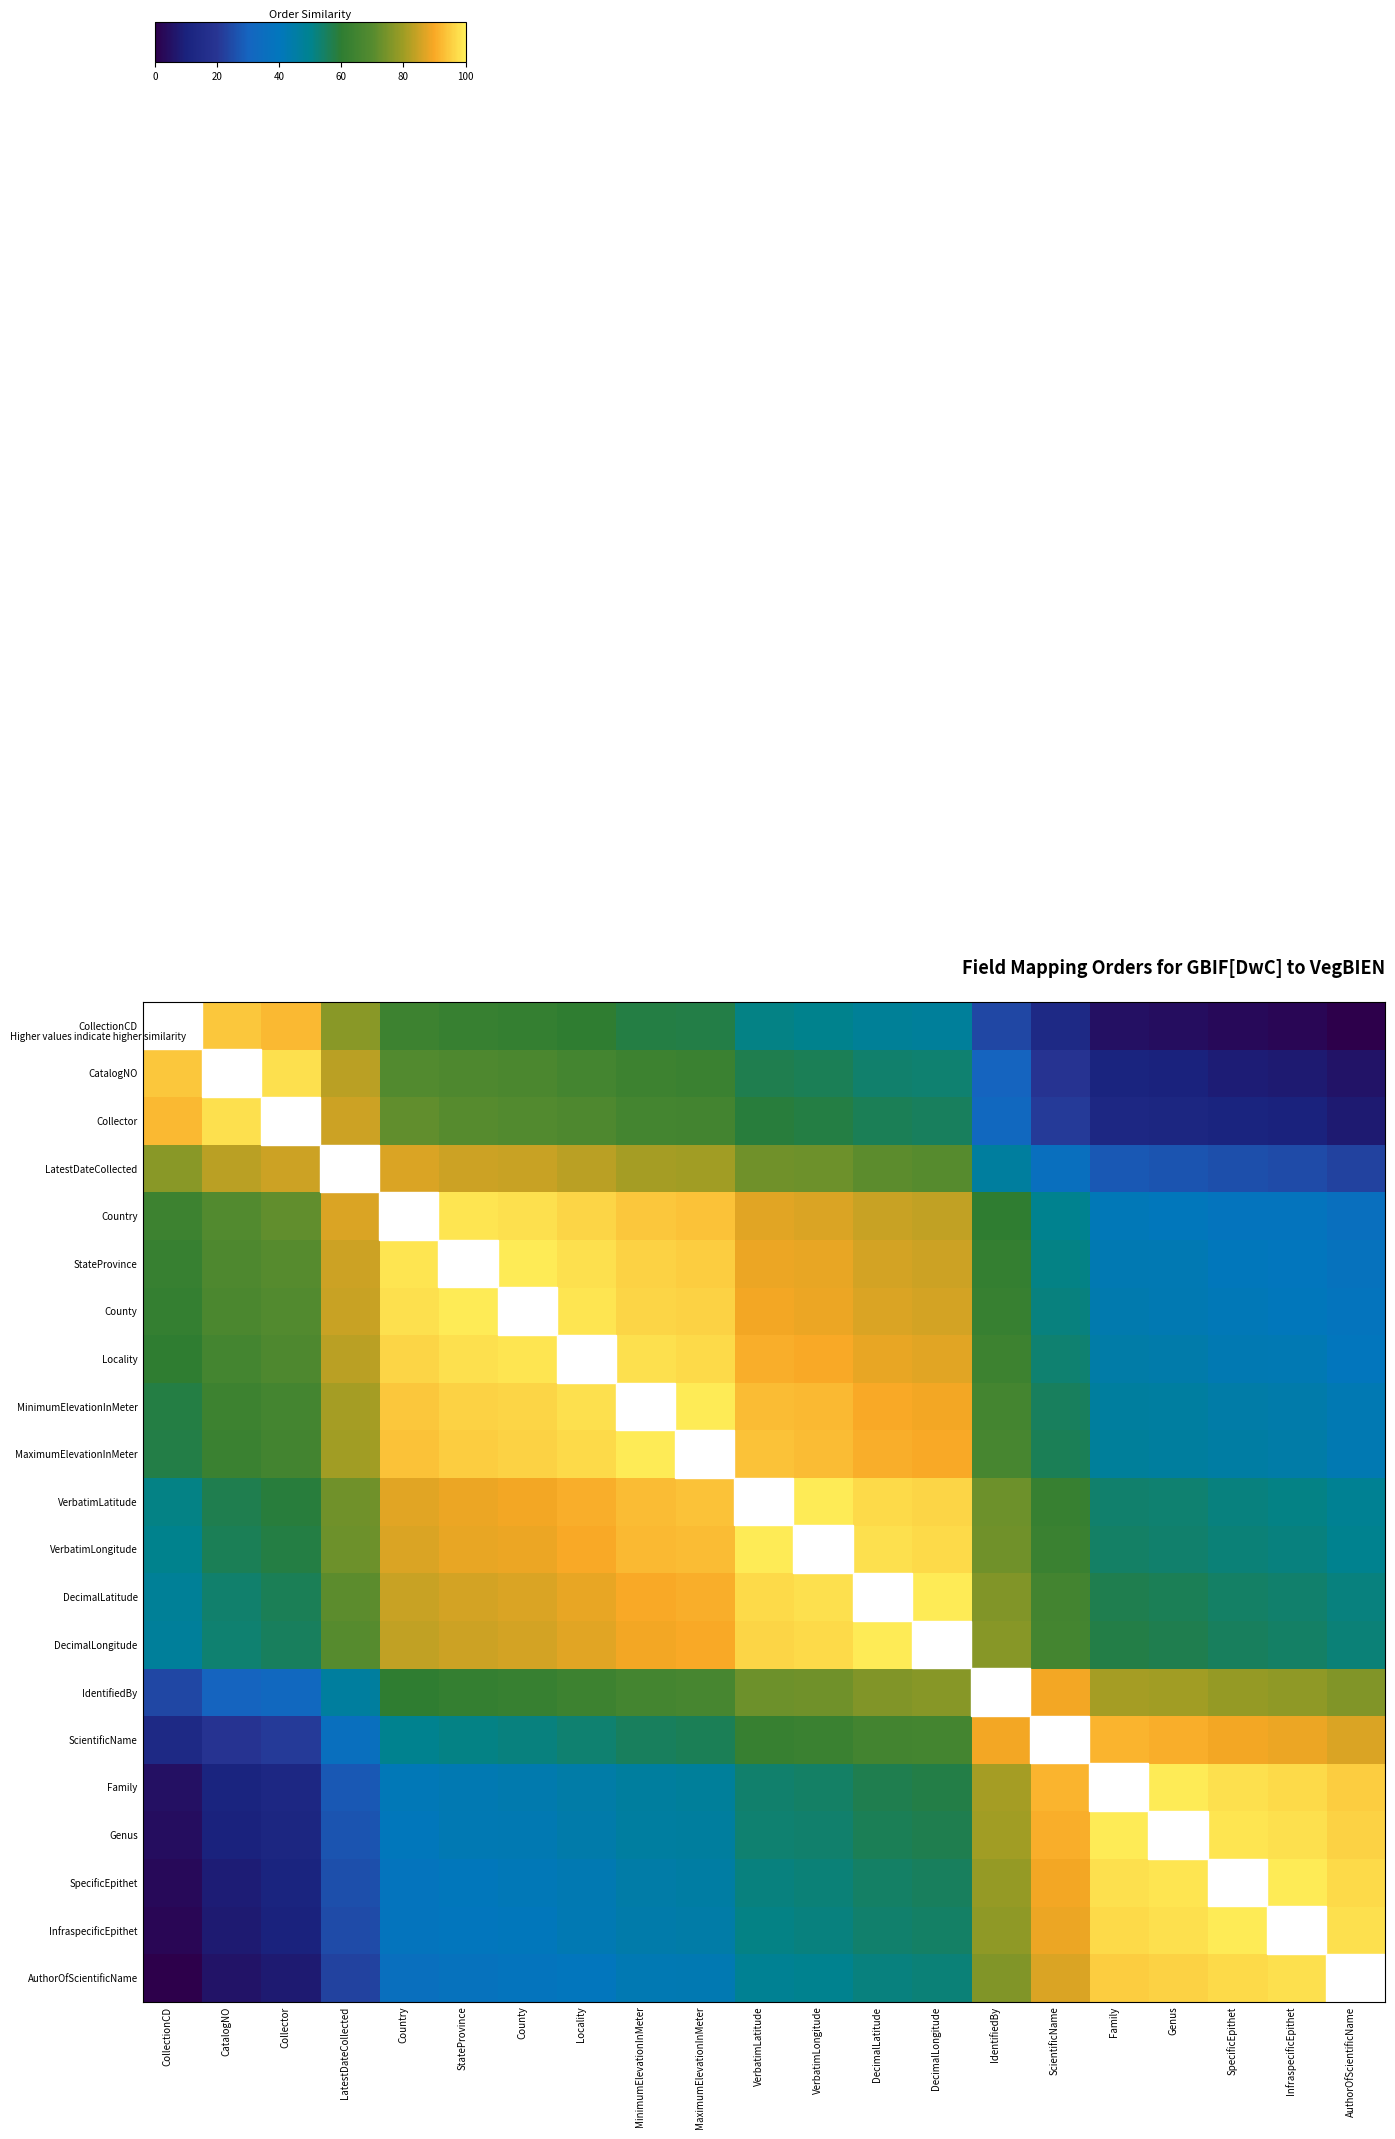

Which has a higher value, Genus or Collector?

Collector